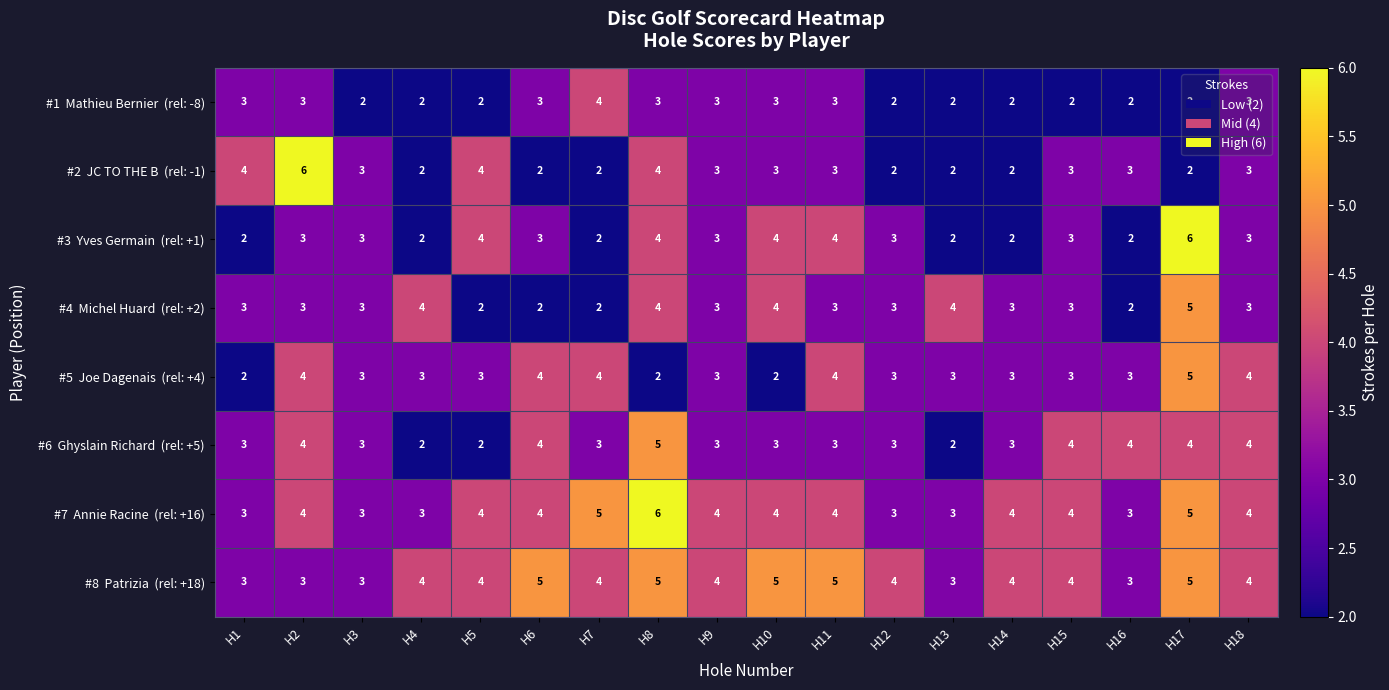

What is the total value across all series at H6?

27